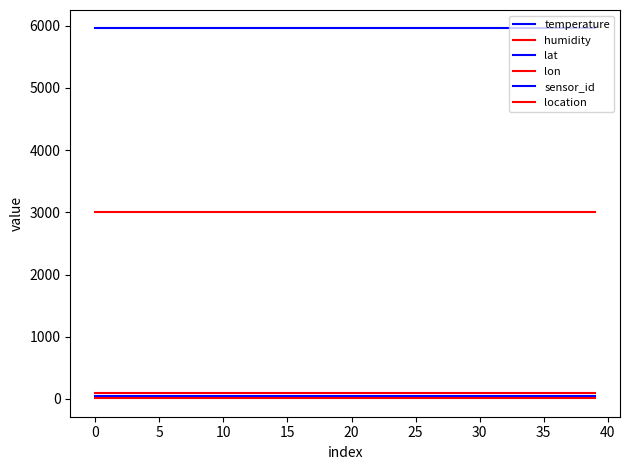

How many lines are shown in the chart?

6